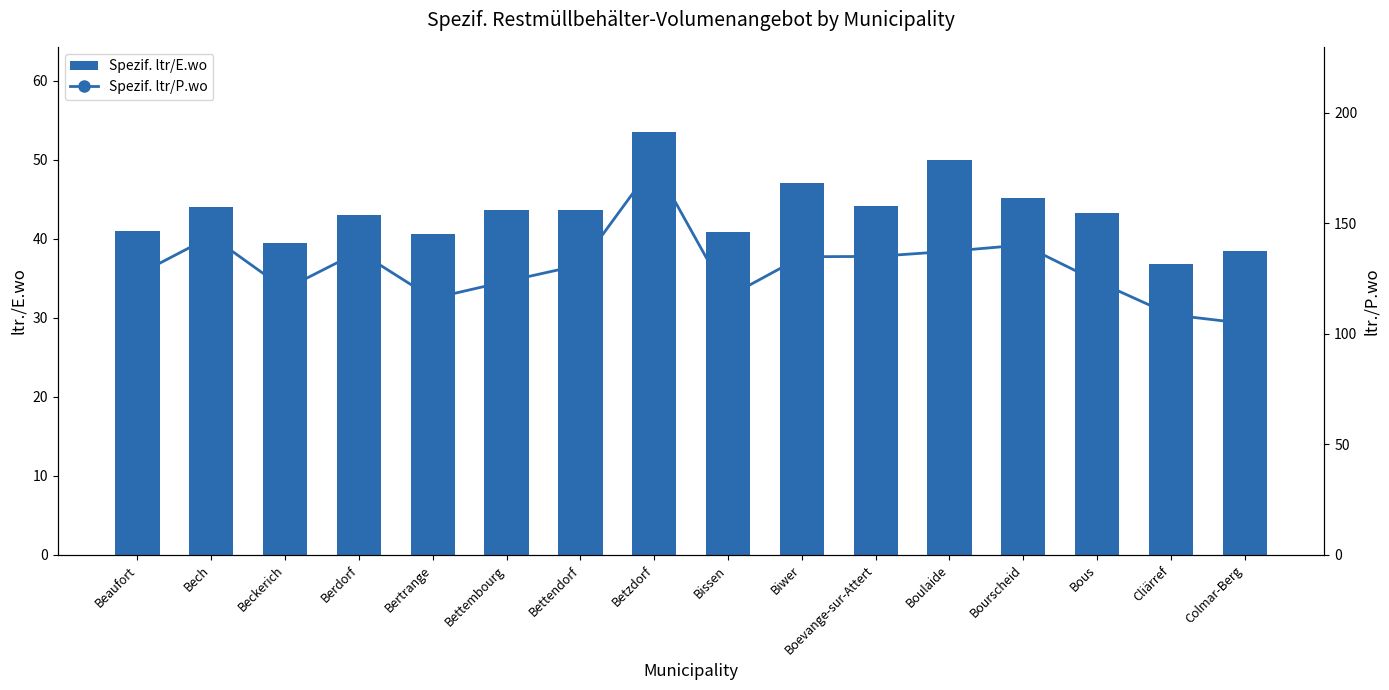

What is the difference between the Spezif. ltr/E.wo values at Berdorf and Beaufort?

2.0